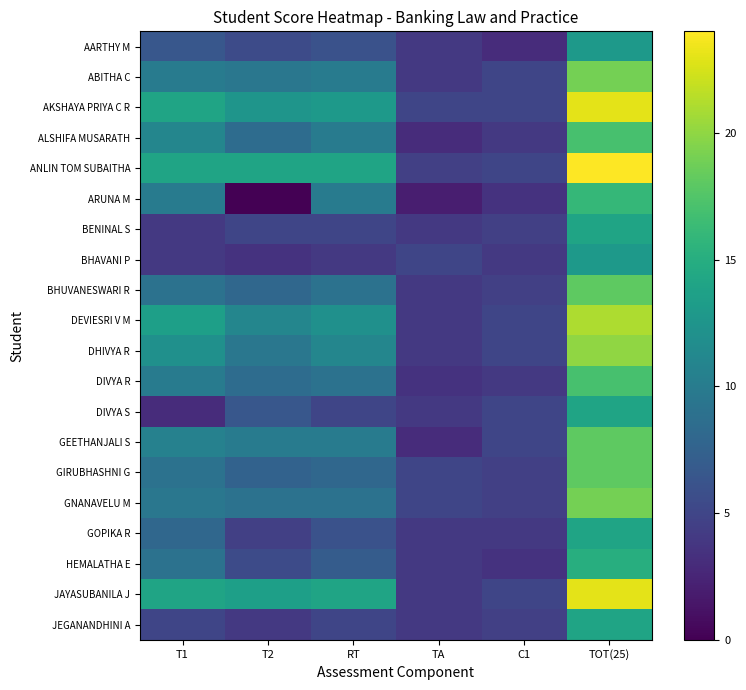

At which category is the sum across all series the highest?

TOT(25)